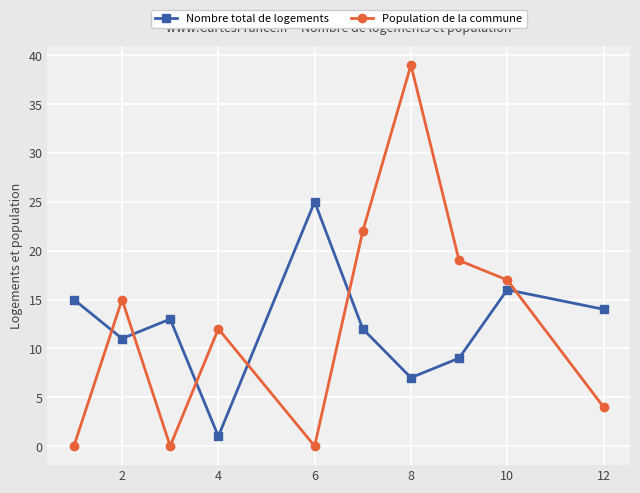

What is the average value of the Nombre total de logements series?

12